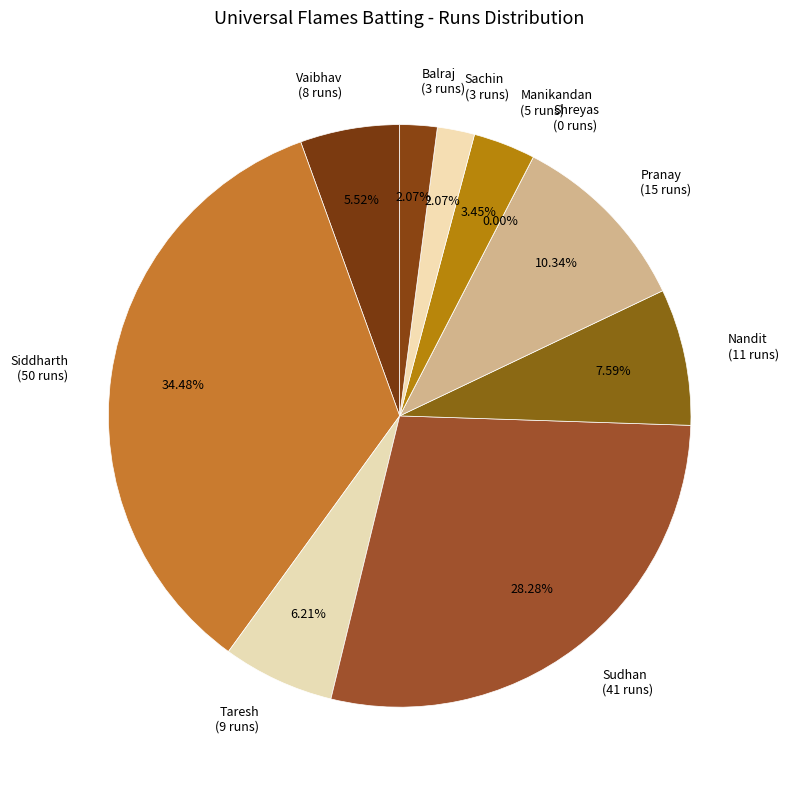

How many segments does this pie chart have?

10